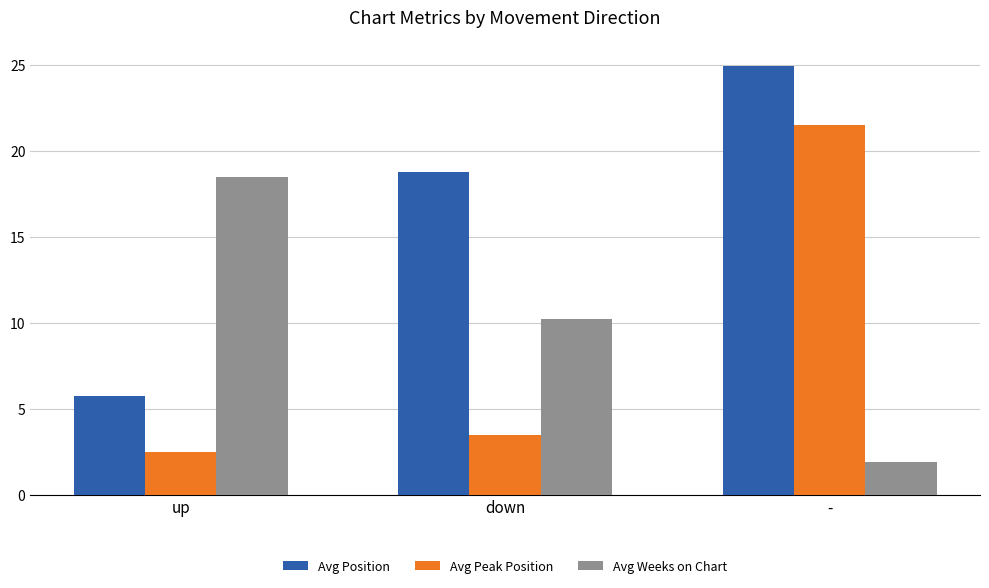

Which series has the largest total across all categories?

Avg Position